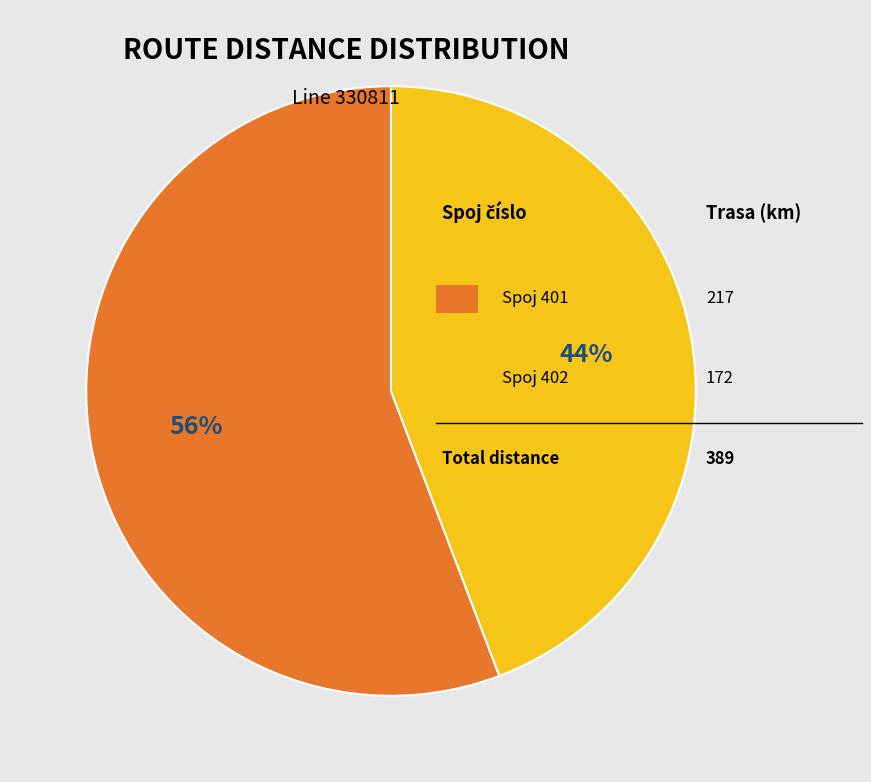

How many slices are in this pie chart?

2